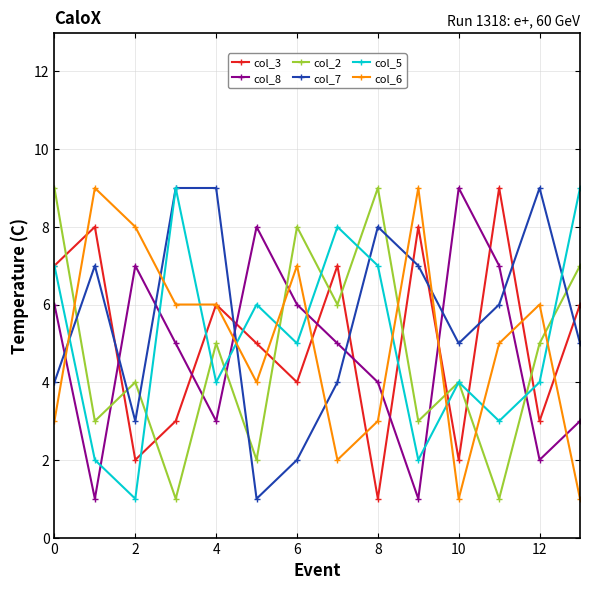

What is the maximum value shown in the chart?

9